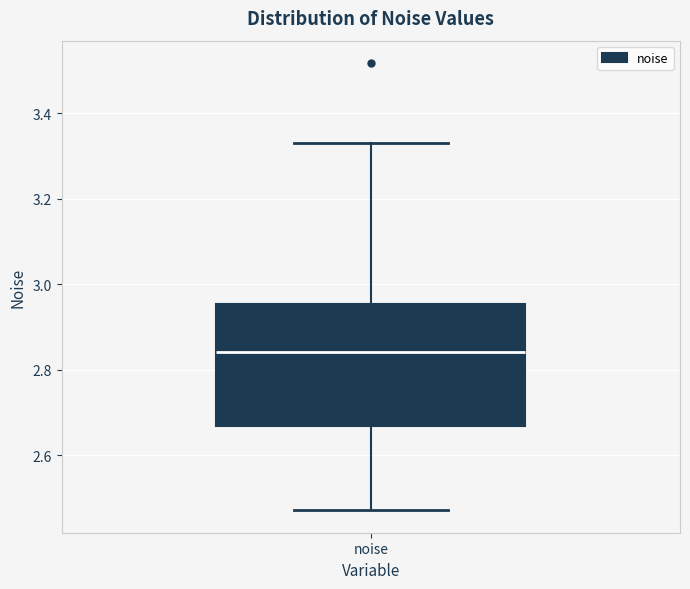

Transcribe this box plot: give where the median line is, the range the box spans, and where the two whiskers end, as read against the y-axis. The values are not printed on the chart, so give them approximately, as read against the axis.

median 2.84, box 2.66 to 2.96, whiskers 2.48 to 3.34